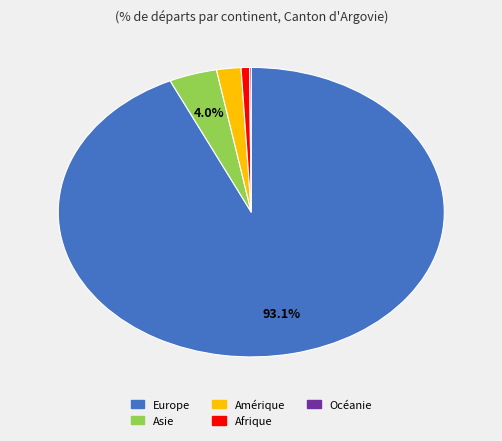

What is the largest slice in the pie chart?

Europe